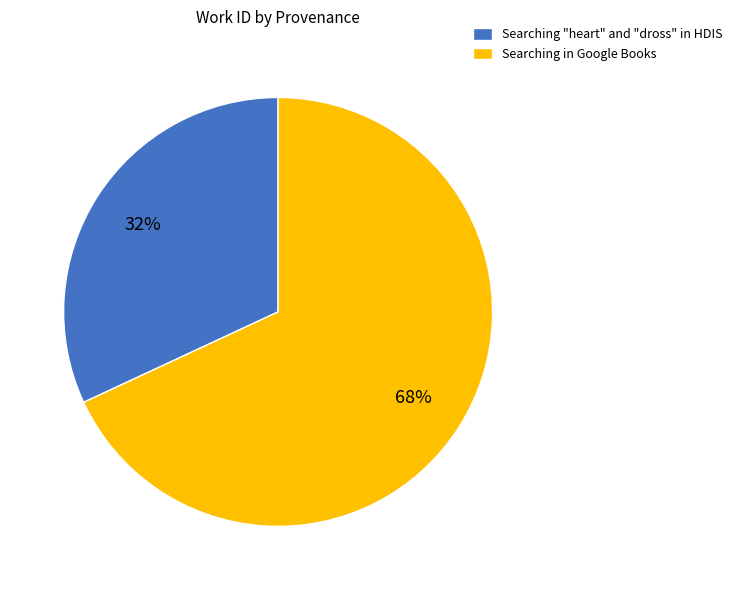

Do Searching in Google Books and Searching "heart" and "dross" in HDIS together represent more than half of the pie?

Yes